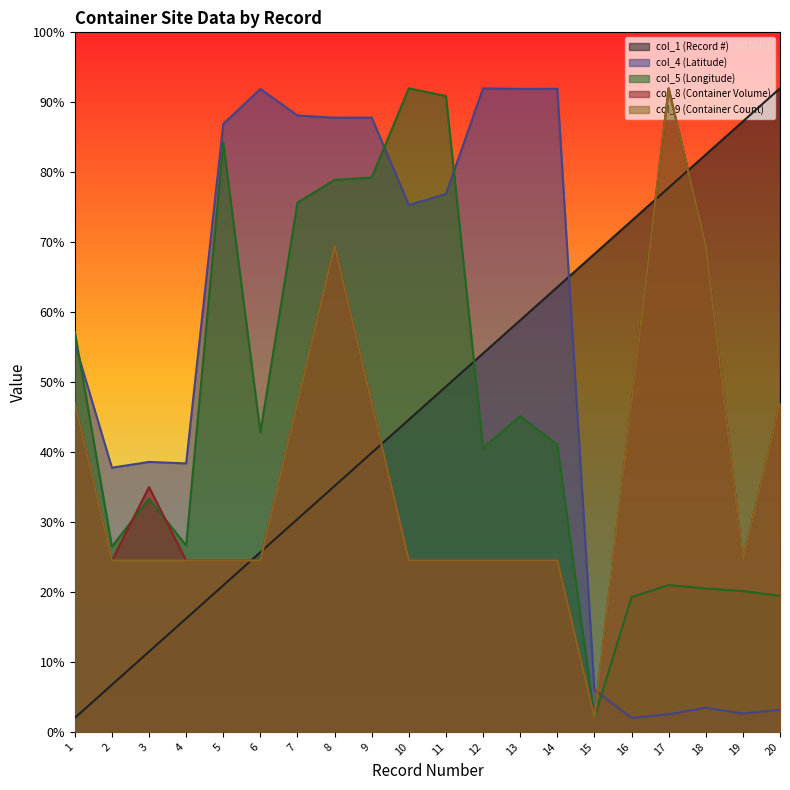

What is the average value of the col_4 (Latitude) series?

53.0